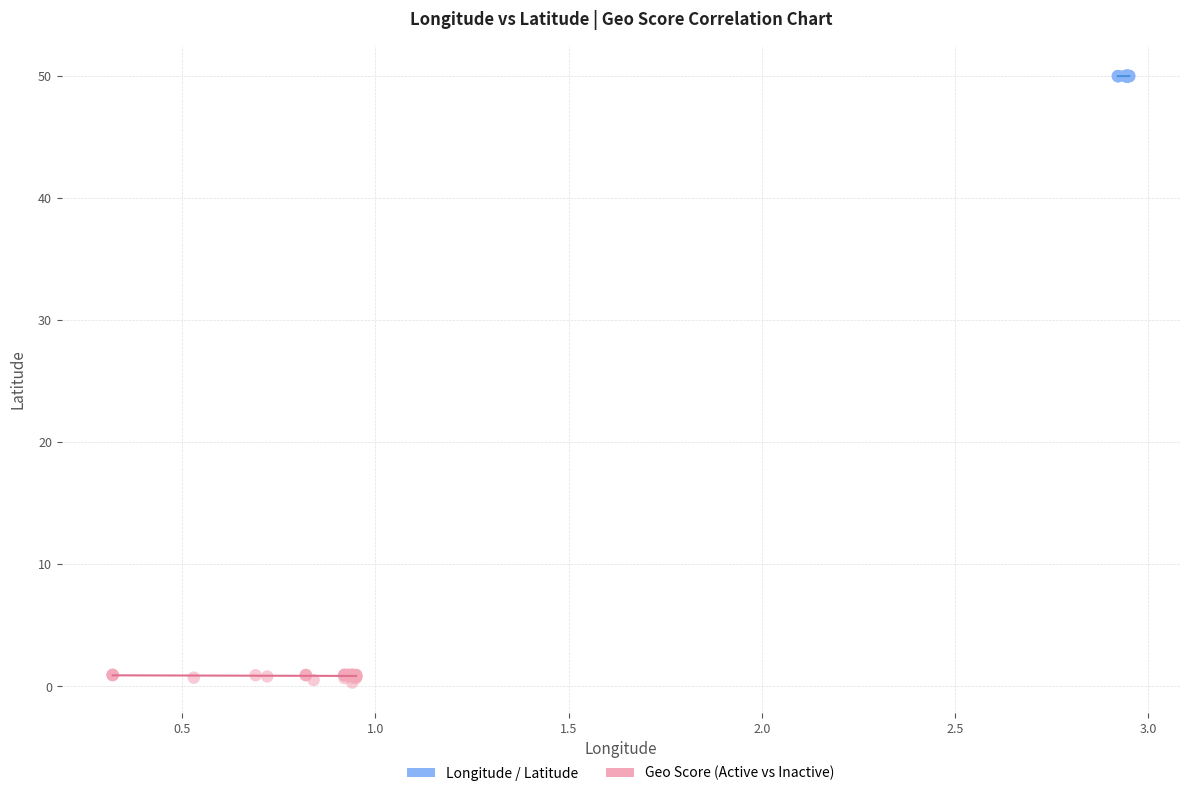

What are all the series names shown in the legend?

Longitude / Latitude, Geo Score (Active vs Inactive)